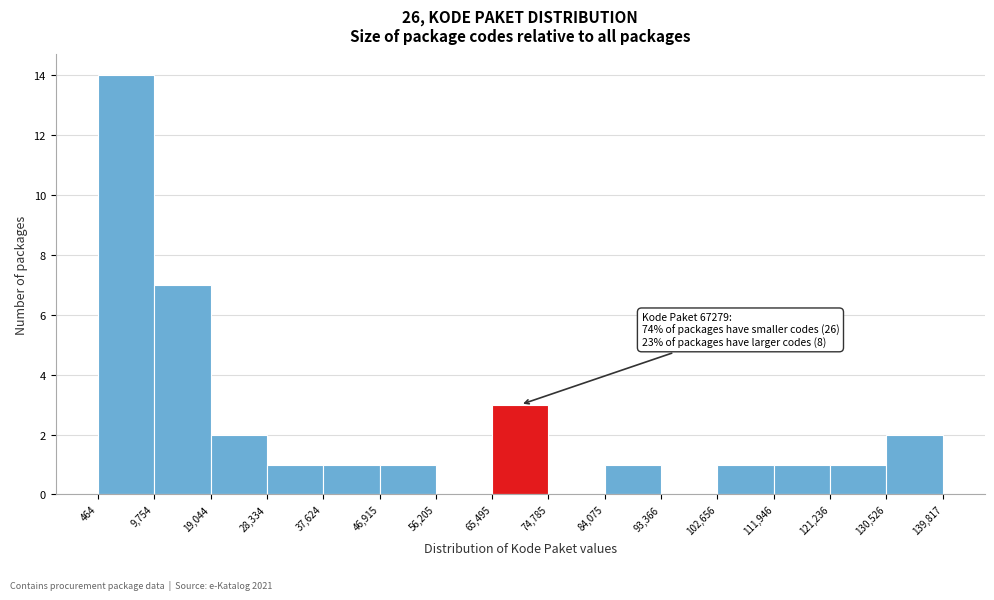

Which range on the x-axis has the tallest bar?

464 to 9,754